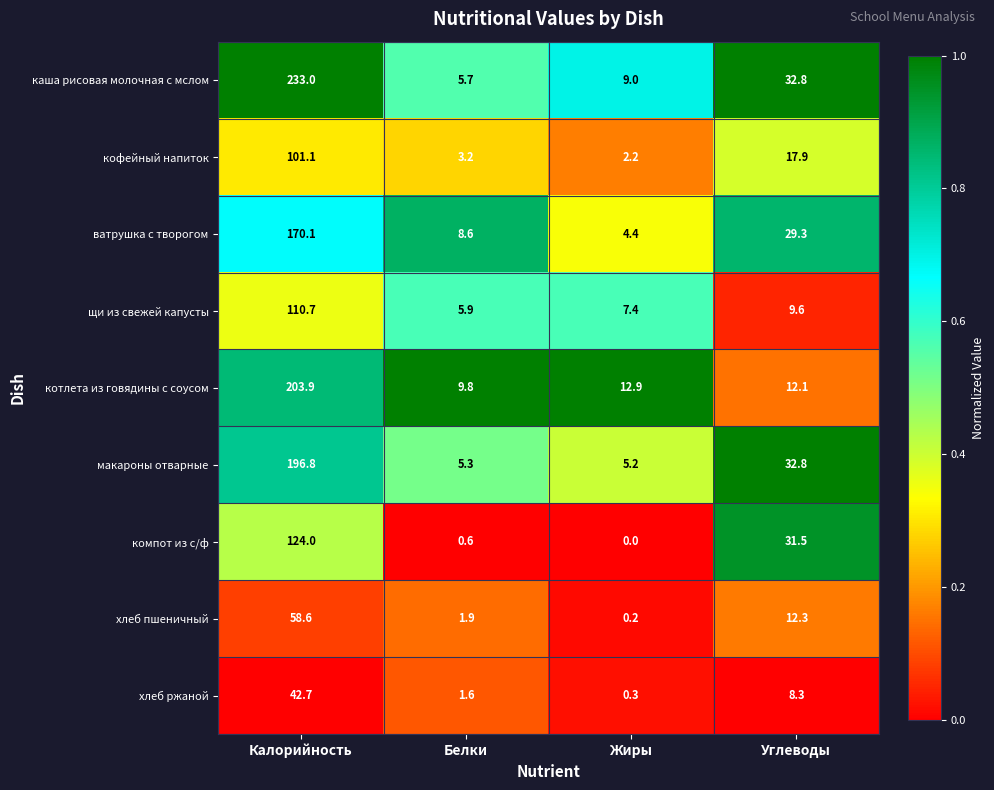

Read the хлеб ржаной value at Жиры.

0.3